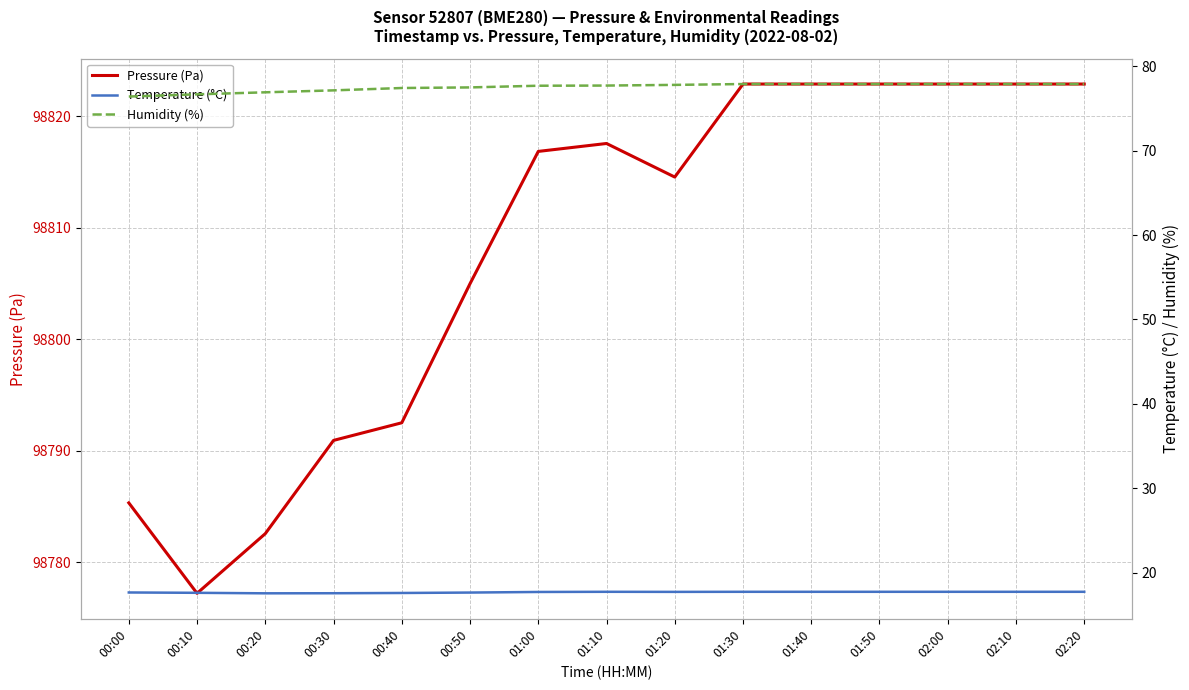

Which series has the widest spread of values?

Pressure (Pa)